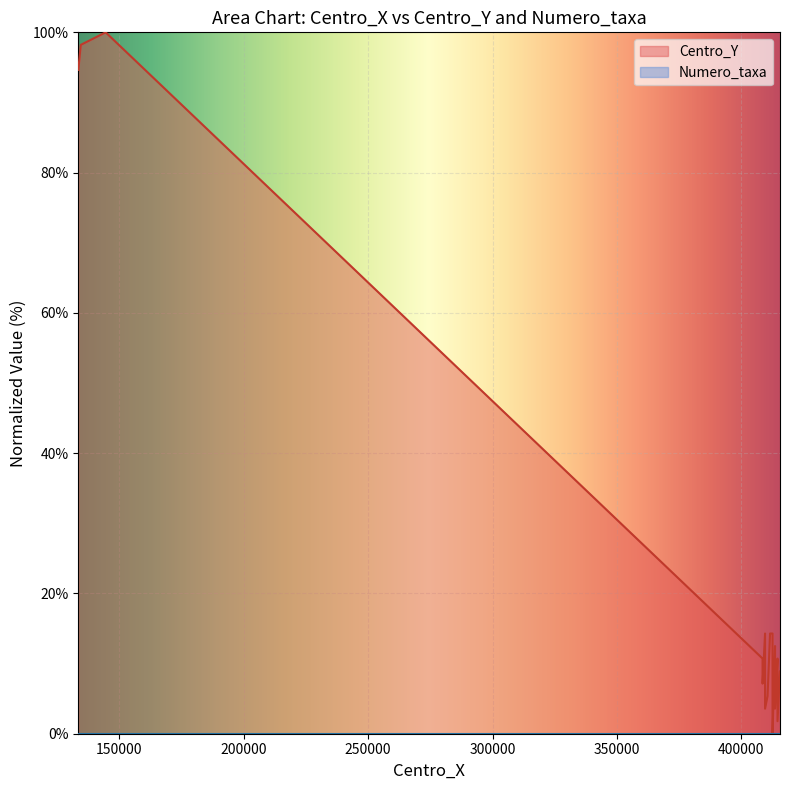

Reading left to right, what are all the values shown in this chart?

94.6	98.2	100.0	10.7	7.1	14.3	3.6	5.4	14.3	14.3	7.1	0.0	12.5	5.4	3.6	10.7	8.9	1.8	8.9	7.1